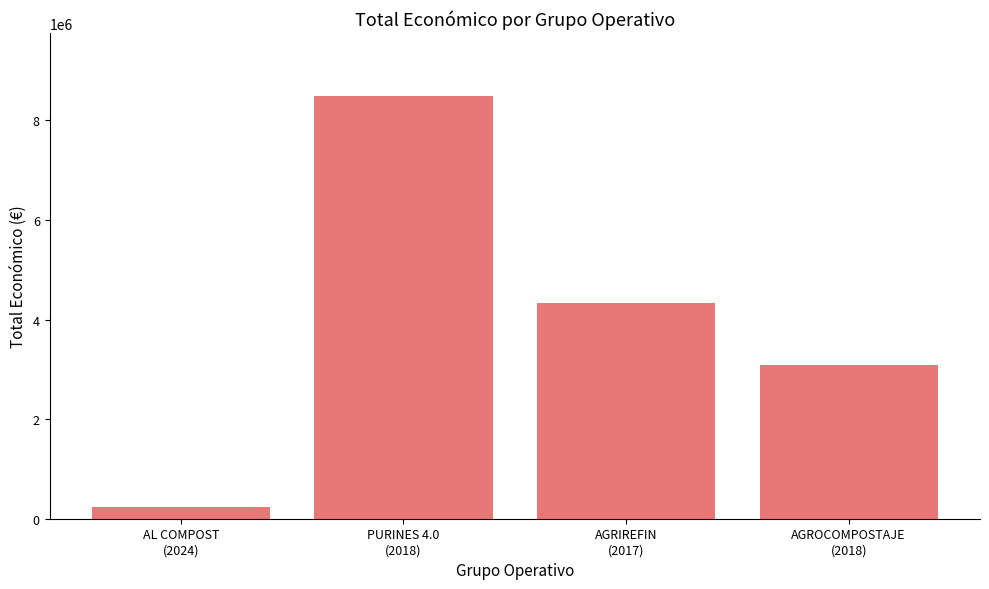

Between AGROCOMPOSTAJE
(2018) and PURINES 4.0
(2018), which is larger?

PURINES 4.0
(2018)